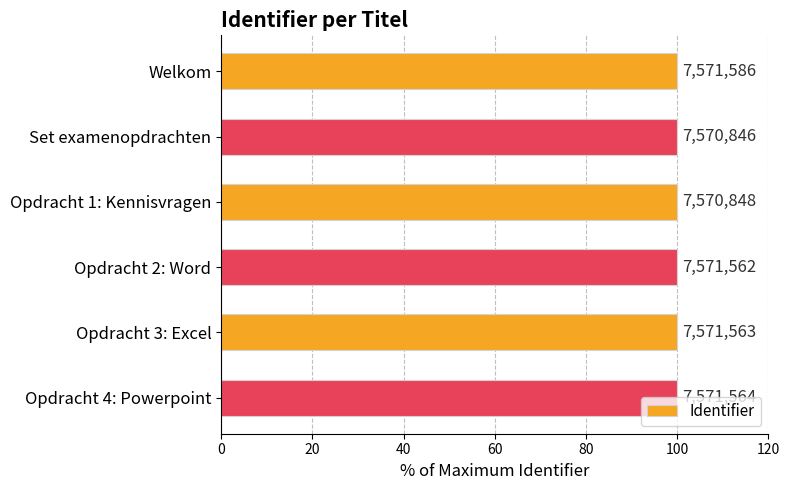

How many bars are there in total?

6